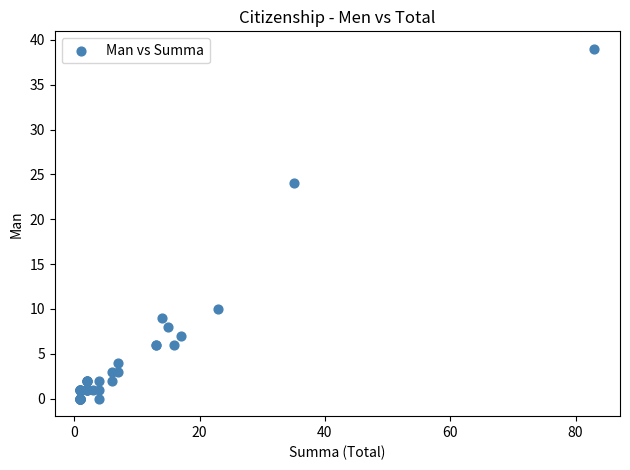

What Y value in the scatter plot is closest to 19?

24